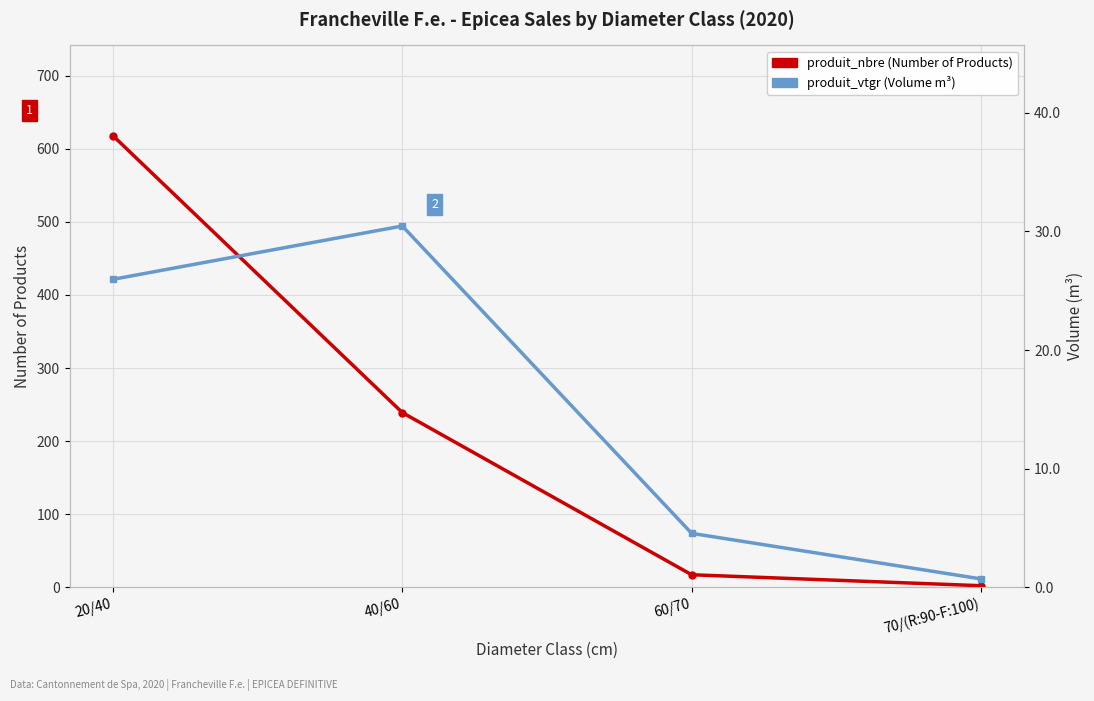

What is the difference between the produit_nbre (Number of Products) values at 20/40 and 60/70?

601.0